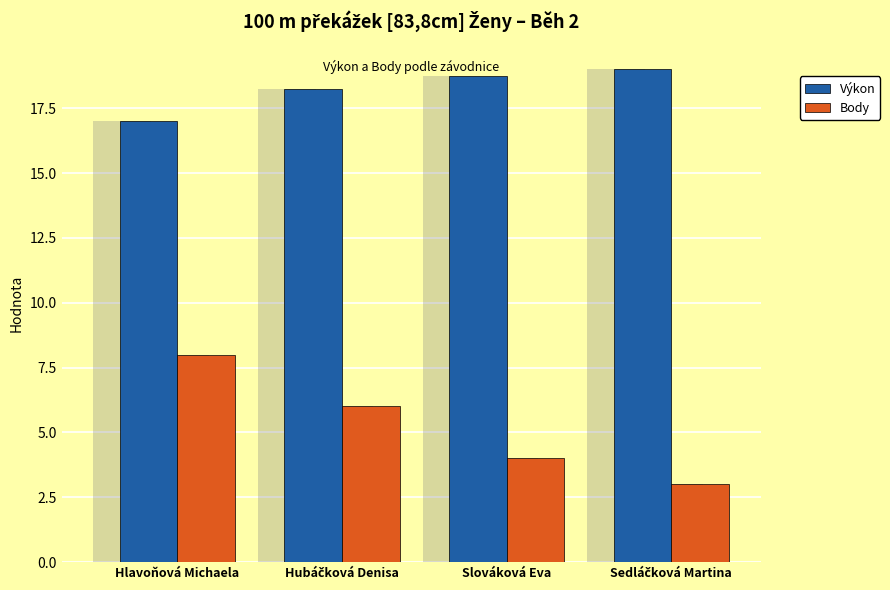

At Slováková Eva, list the series in order from smallest to largest.

Body, Výkon